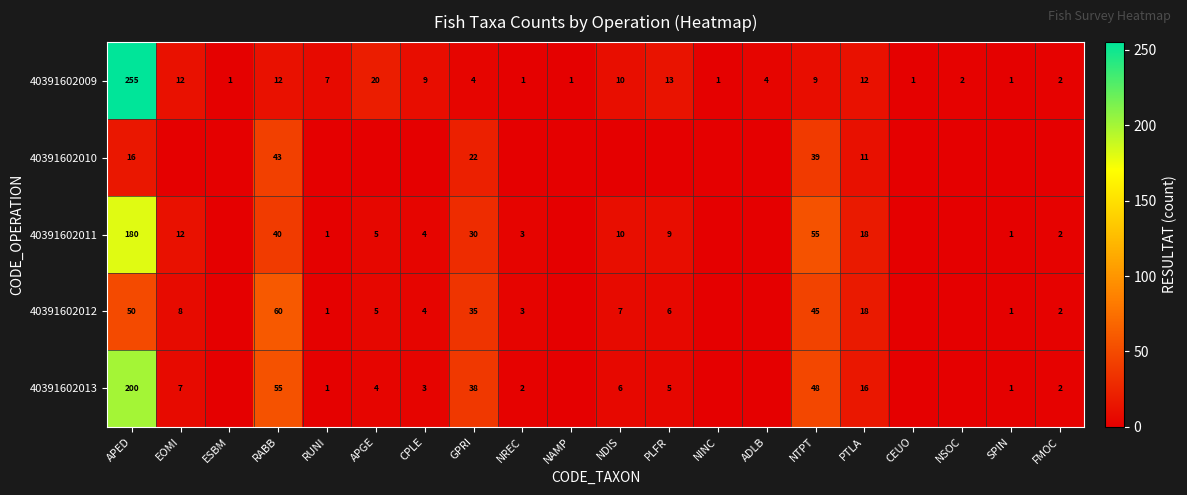

Where is 40391602009 nearest to the value 128?

APGE